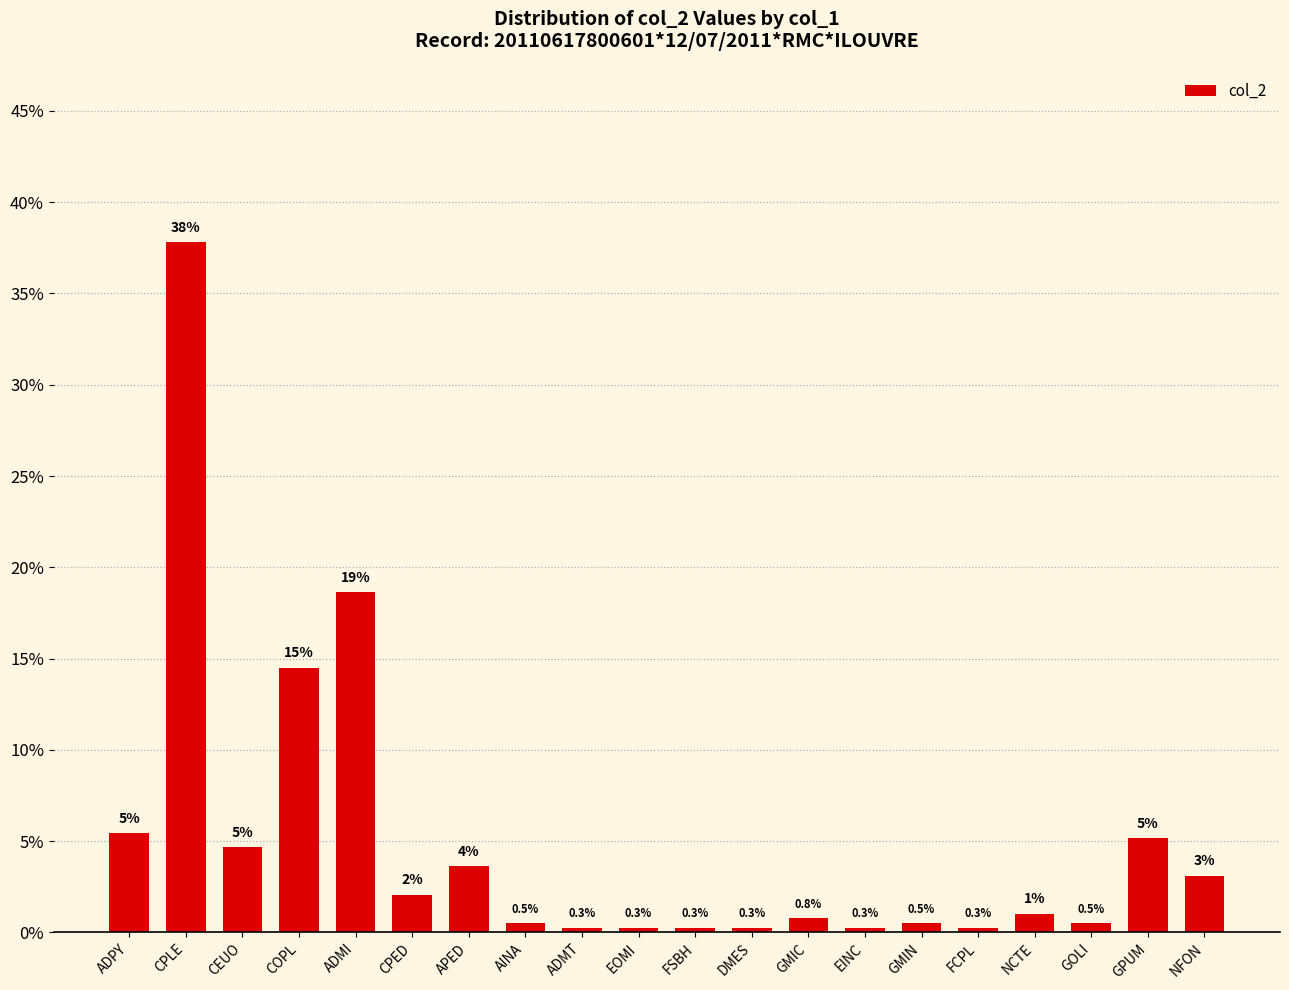

What is the sum of the values at GMIC and ADMT?

1.0